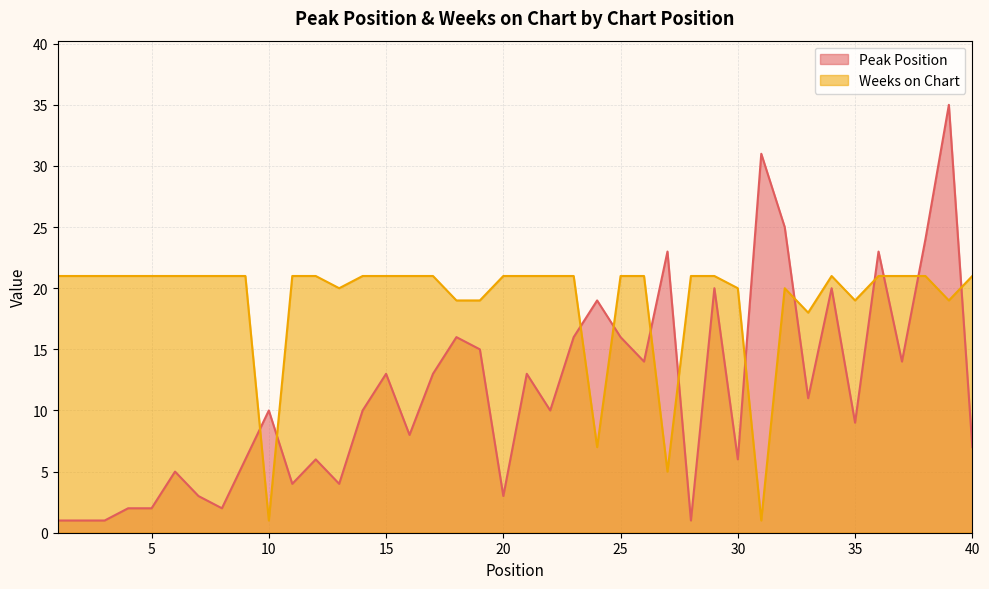

The Peak Position series shows 5 at 16. True or false?

False